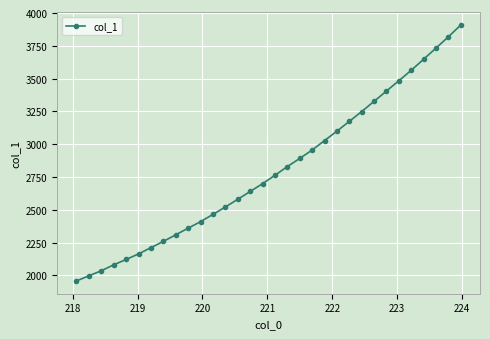

What is the maximum value shown in the chart?

3908.6